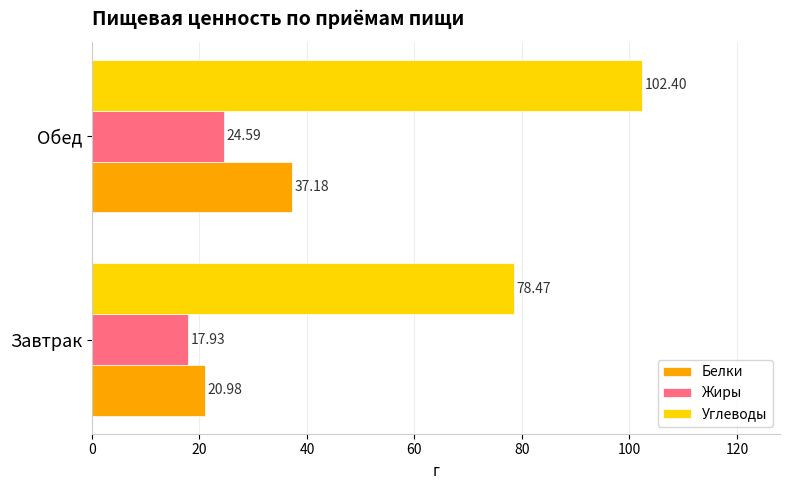

At how many categories does at least one series exceed 29?

2